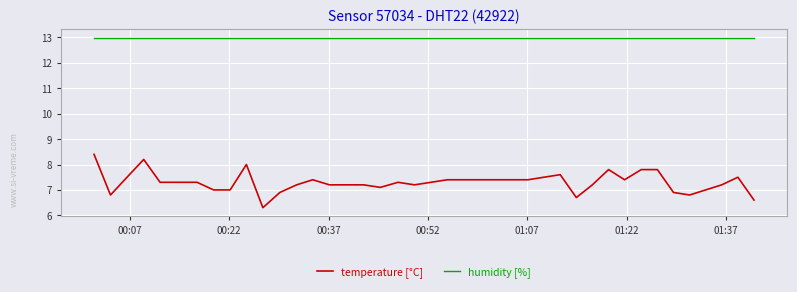

Reading right to left, transcribe all the data shown in this chart.

temperature [°C]: 6.6	7.5	7.2	7.0	6.8	6.9	7.8	7.8	7.4	7.8	7.2	6.7	7.6	7.5	7.4	7.4	7.4	7.4	7.4	7.4	7.3	7.2	7.3	7.1	7.2	7.2	7.2	7.4	7.2	6.9	6.3	8.0	7.0	7.0	7.3	7.3	8.2	7.5	6.8	8.4
humidity [%]: 13.0	13.0	13.0	13.0	13.0	13.0	13.0	13.0	13.0	13.0	13.0	13.0	13.0	13.0	13.0	13.0	13.0	13.0	13.0	13.0	13.0	13.0	13.0	13.0	13.0	13.0	13.0	13.0	13.0	13.0	13.0	13.0	13.0	13.0	13.0	13.0	13.0	13.0	13.0	13.0